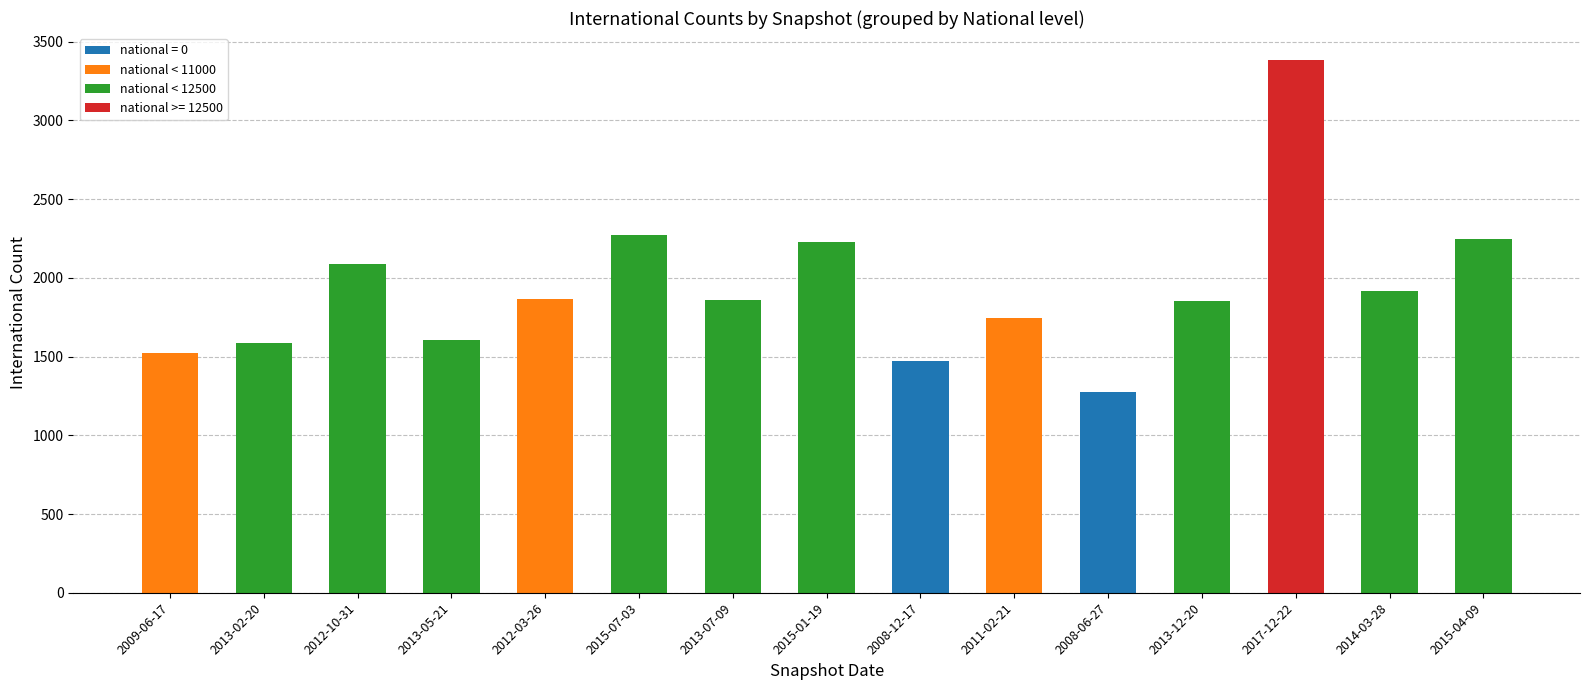

What is the sum of the values at 2013-07-09 and 2015-07-03?

4132